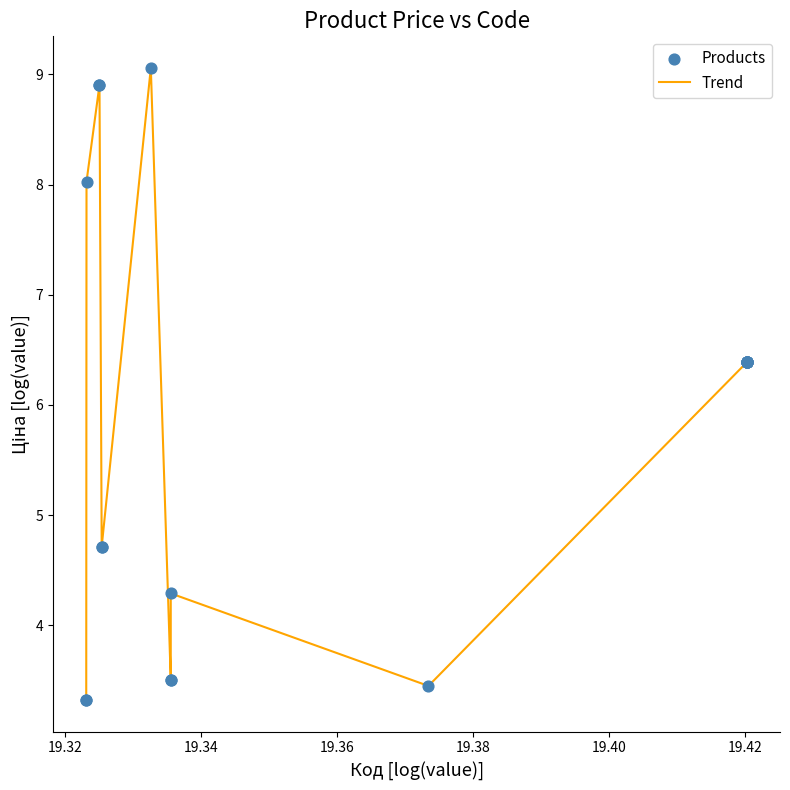

What is the minimum value shown in the chart?

3.3